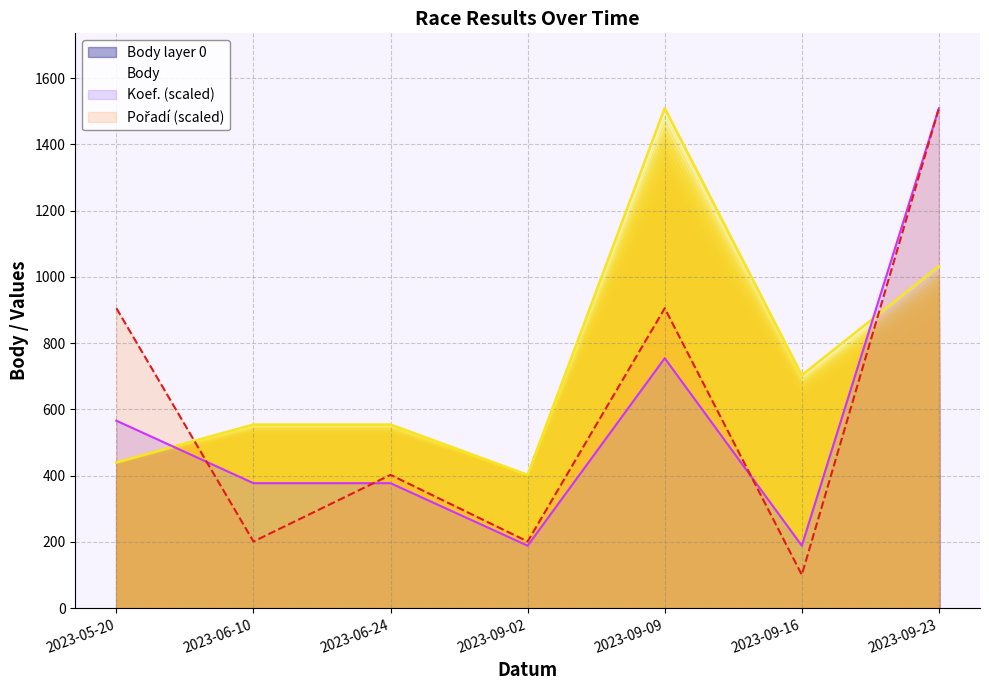

How many data points in Body are above 554?

3